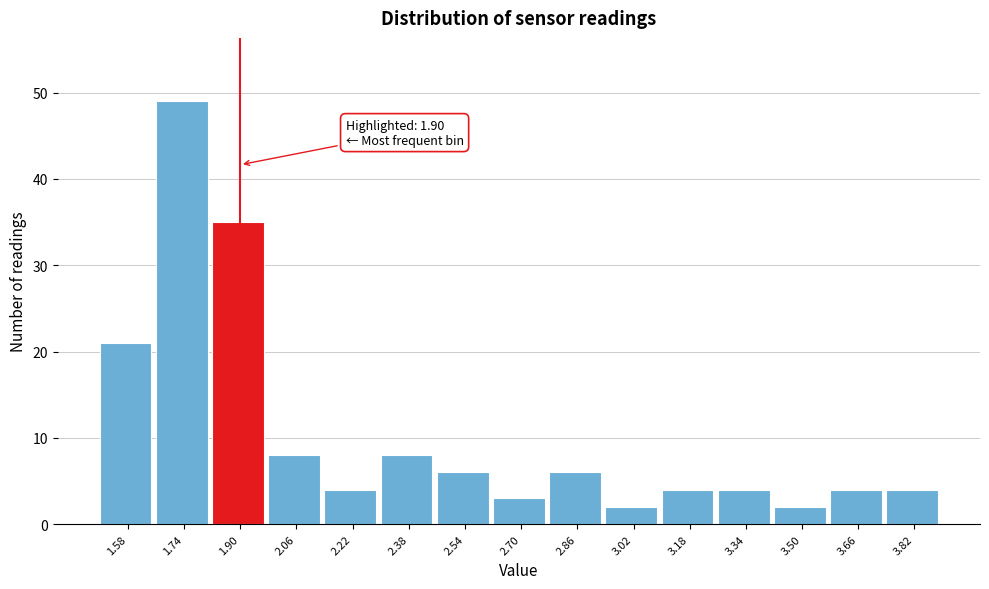

Which range on the x-axis has the tallest bar?

1.66 to 1.82